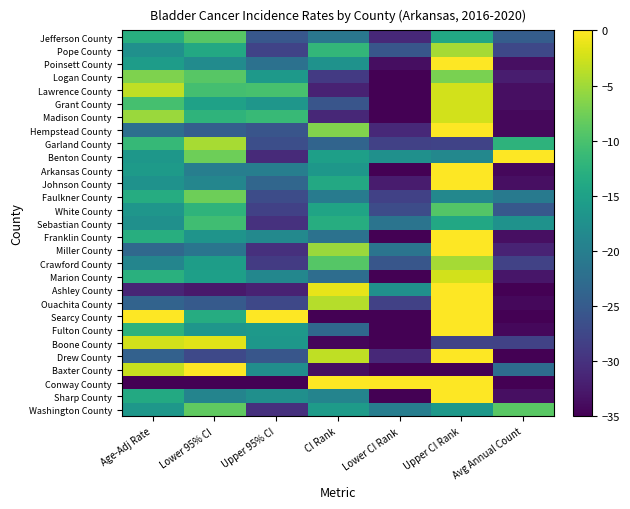

Rank the series by their maximum value, from lowest to highest.

Sebastian County, White County, Jefferson County, Washington County, Faulkner County, Logan County, Crawford County, Pope County, Garland County, Marion County, Madison County, Grant County, Lawrence County, Boone County, Sharp County, Conway County, Baxter County, Drew County, Fulton County, Searcy County, Ouachita County, Ashley County, Miller County, Franklin County, Johnson County, Arkansas County, Benton County, Hempstead County, Poinsett County